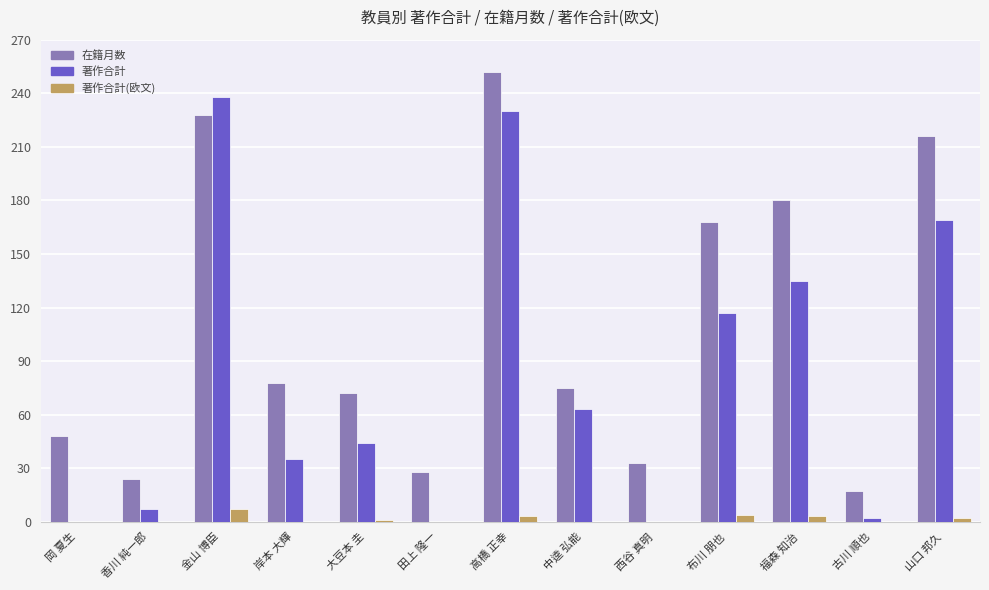

What is the total value across all series at 大豆本 圭?

117